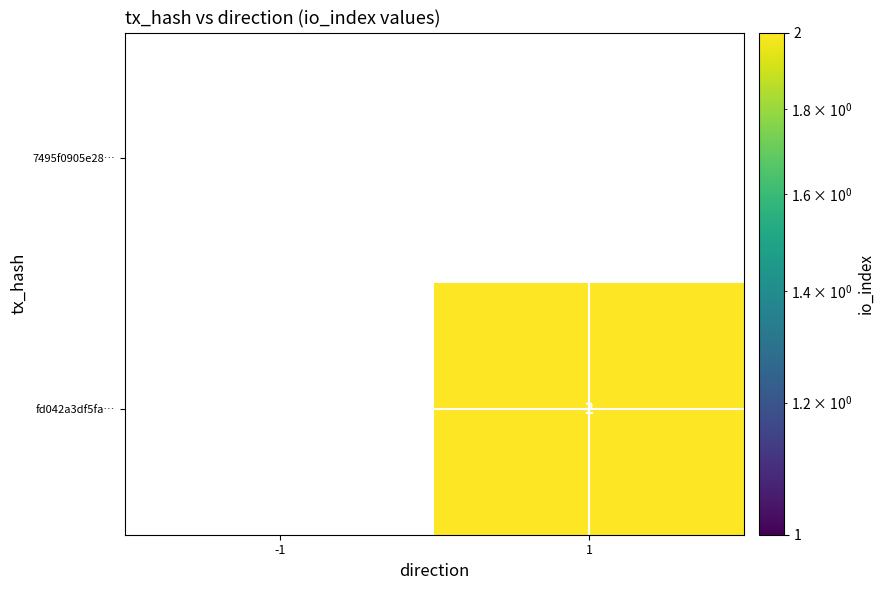

What is the greatest value displayed?

2.0